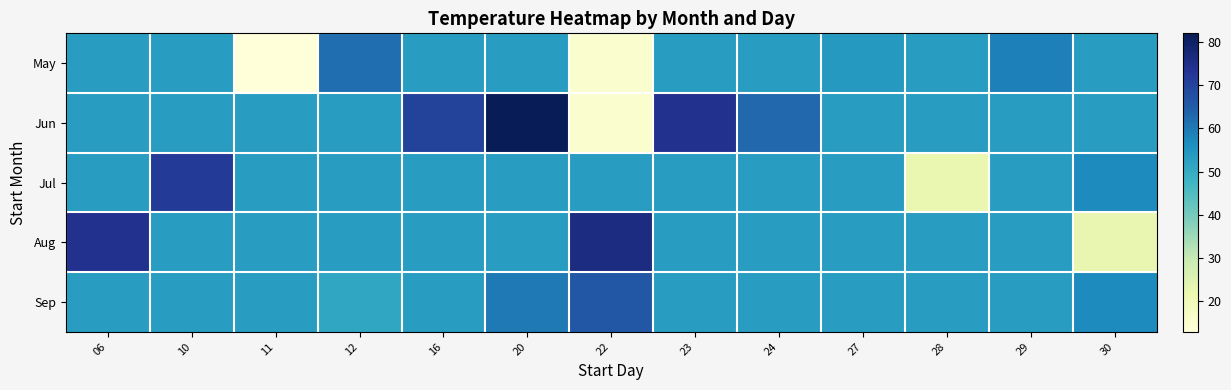

At which category does the chart reach its minimum across all series?

11